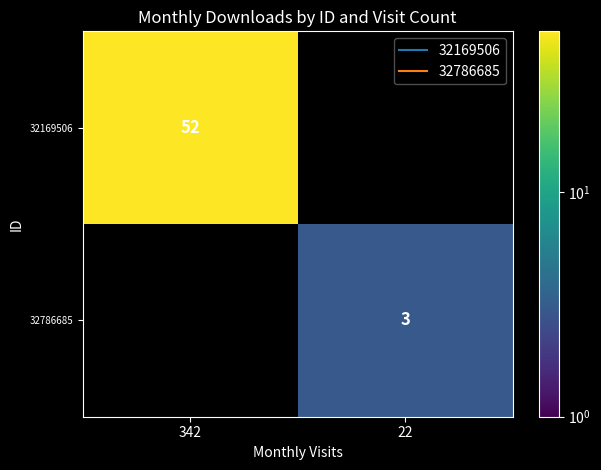

Is the value of 32169506 at 22 greater than the value of 32786685 at 342?

No